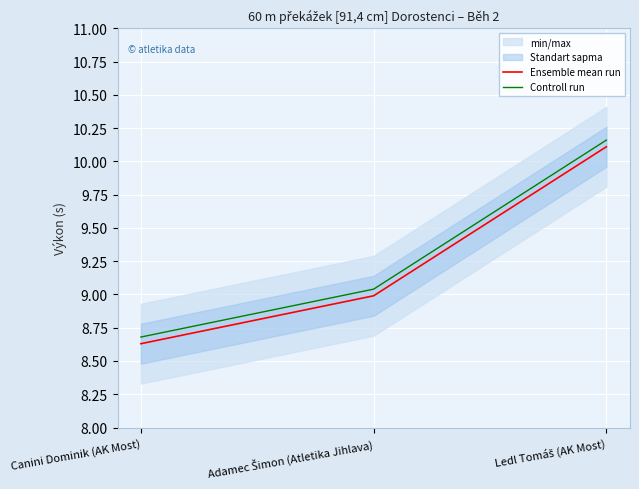

Does the chart display data point markers on the line(s)?

No